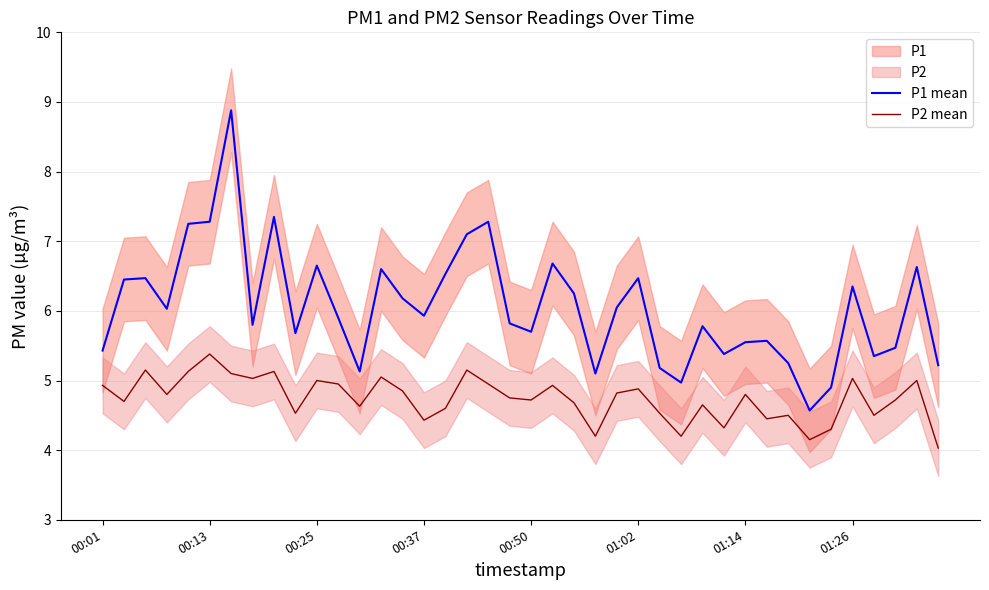

Is it true that P1 mean equals 3.1 at 01:02?

False